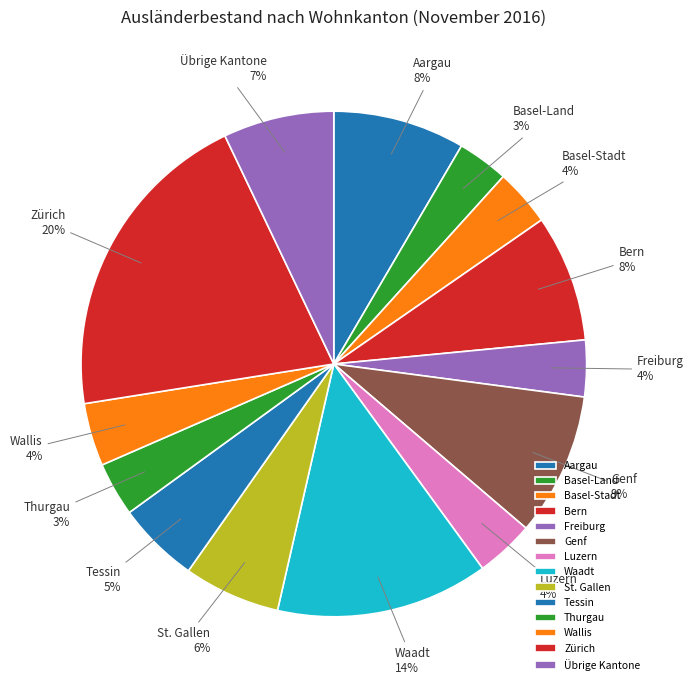

How many segments does this pie chart have?

14